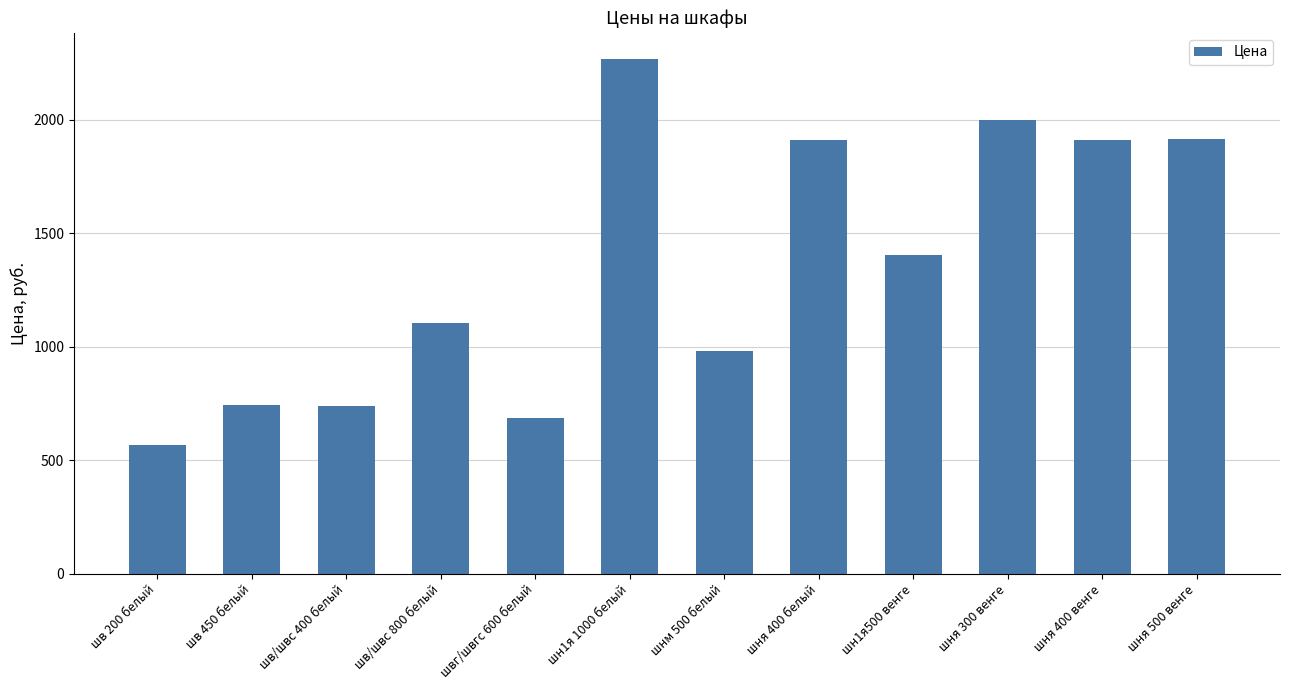

What is the sum of all values?

16230